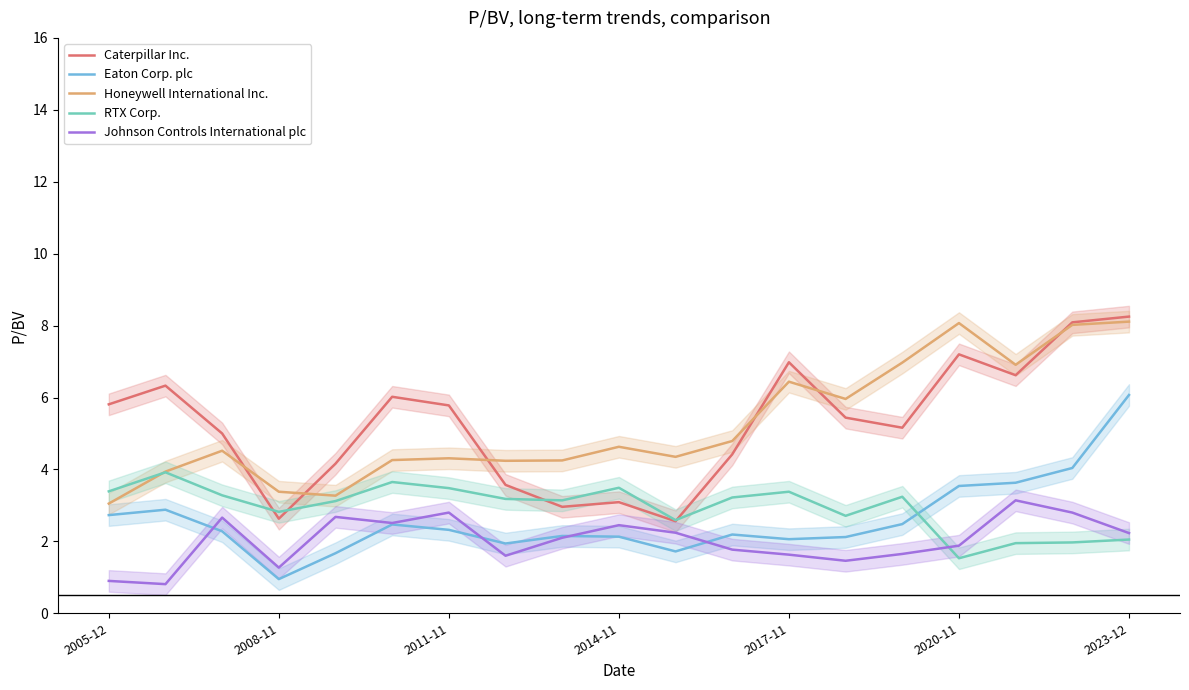

Which series has the largest total across all categories?

Caterpillar Inc.